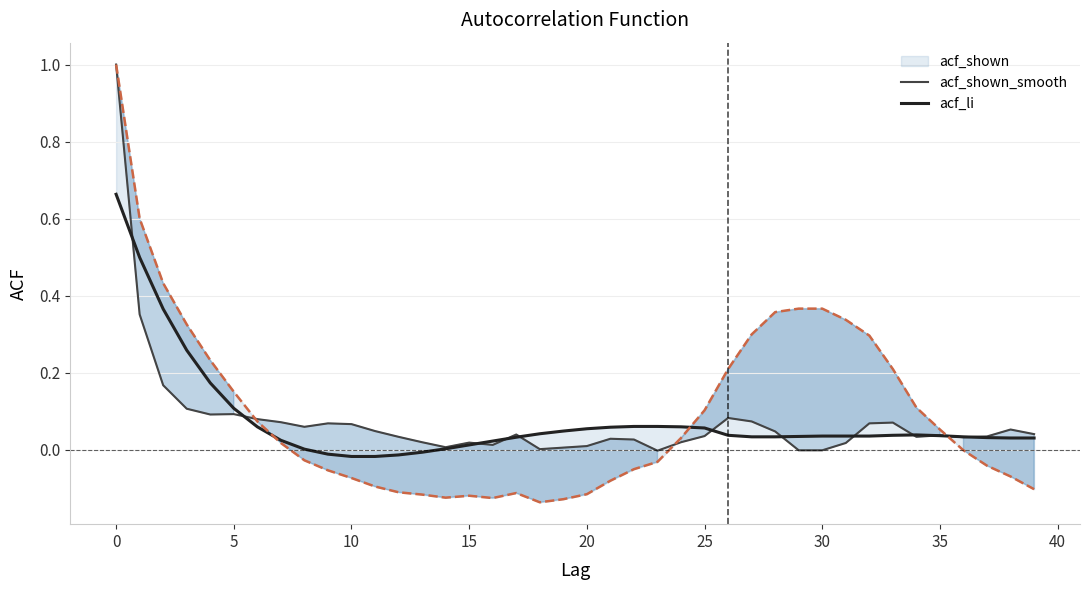

What is the maximum value shown in the chart?

1.0